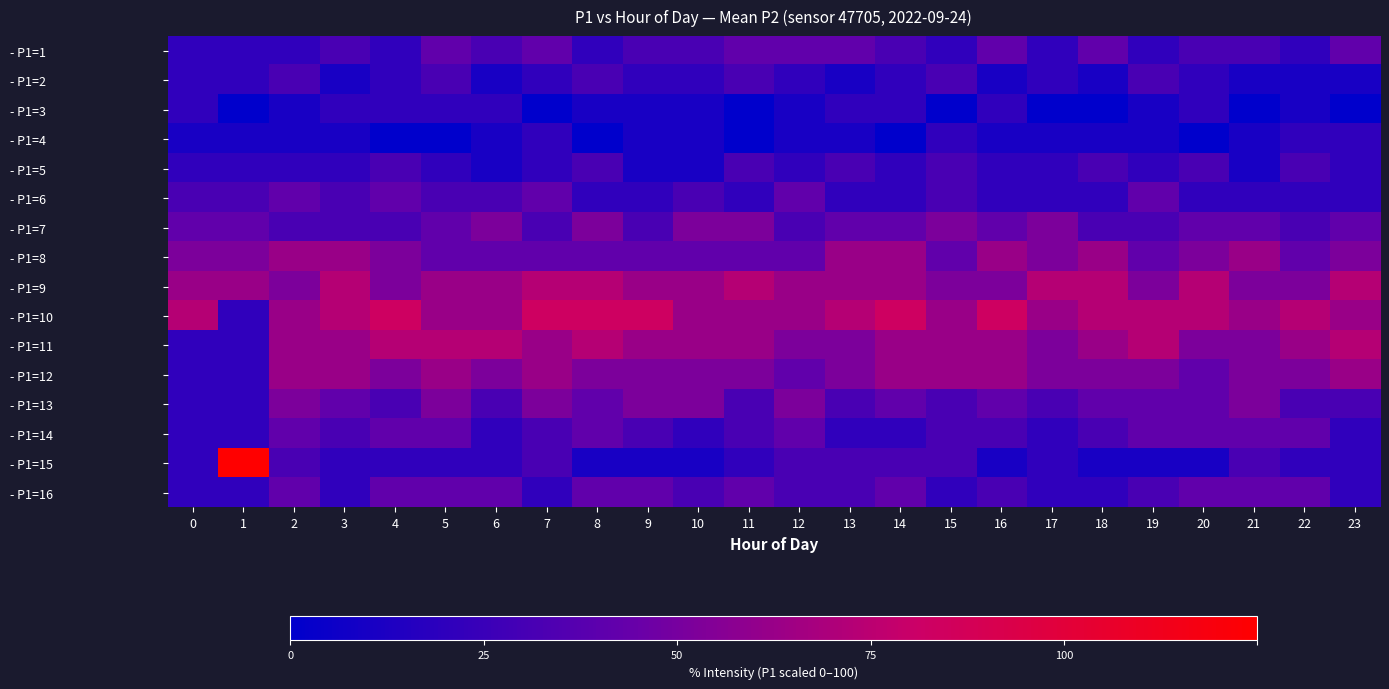

What is the total value across all series at 13?

475.0